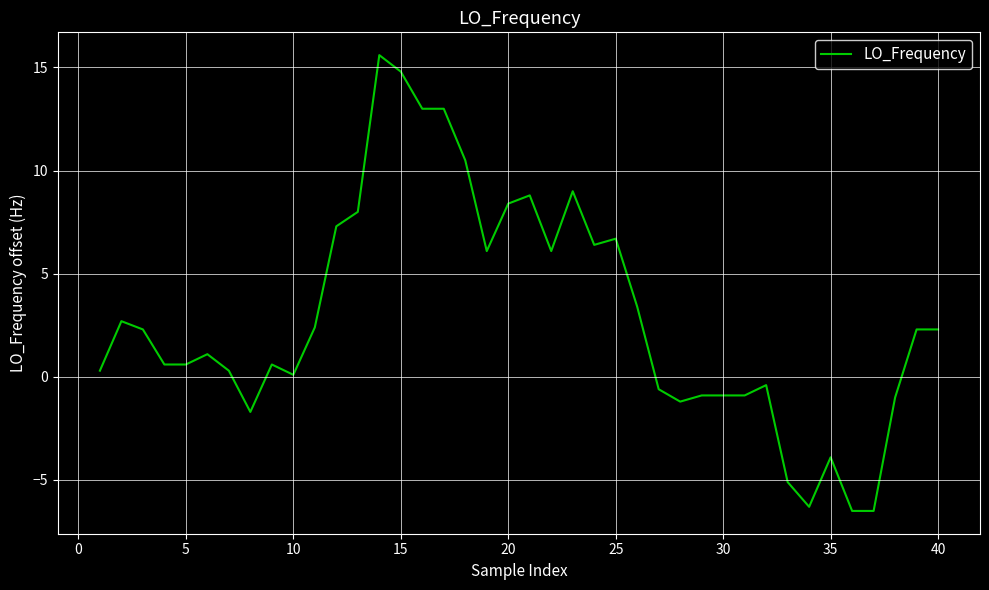

Count the number of values greater than 2.

20